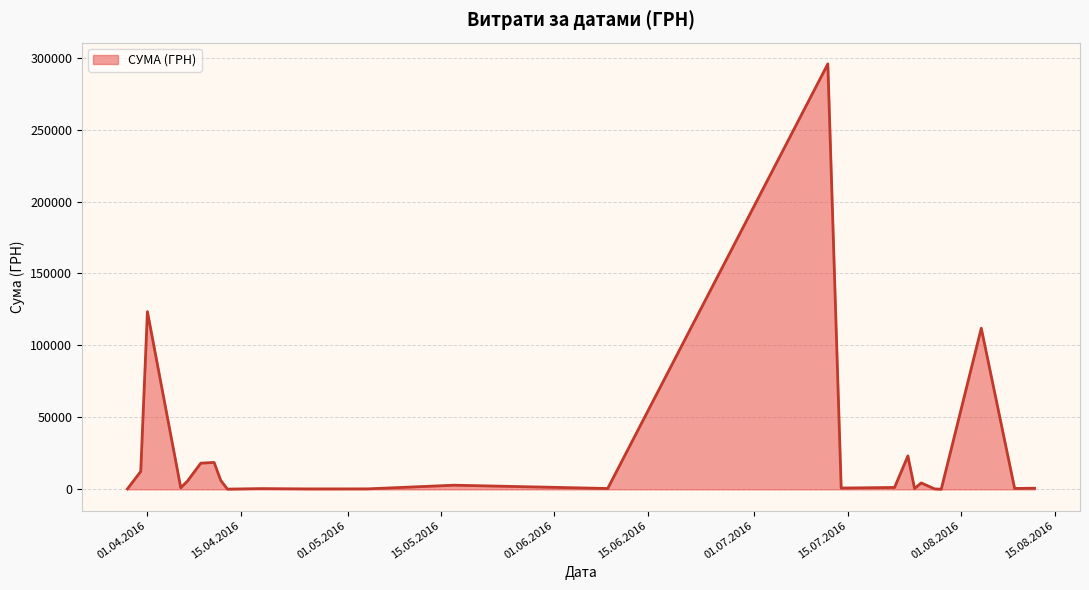

What is the greatest value displayed?

295638.6